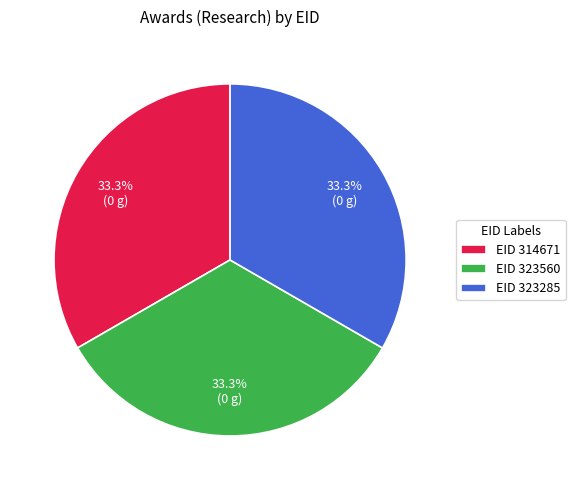

Approximately how many times larger is the value at EID 323560 compared to EID 323285?

1.0